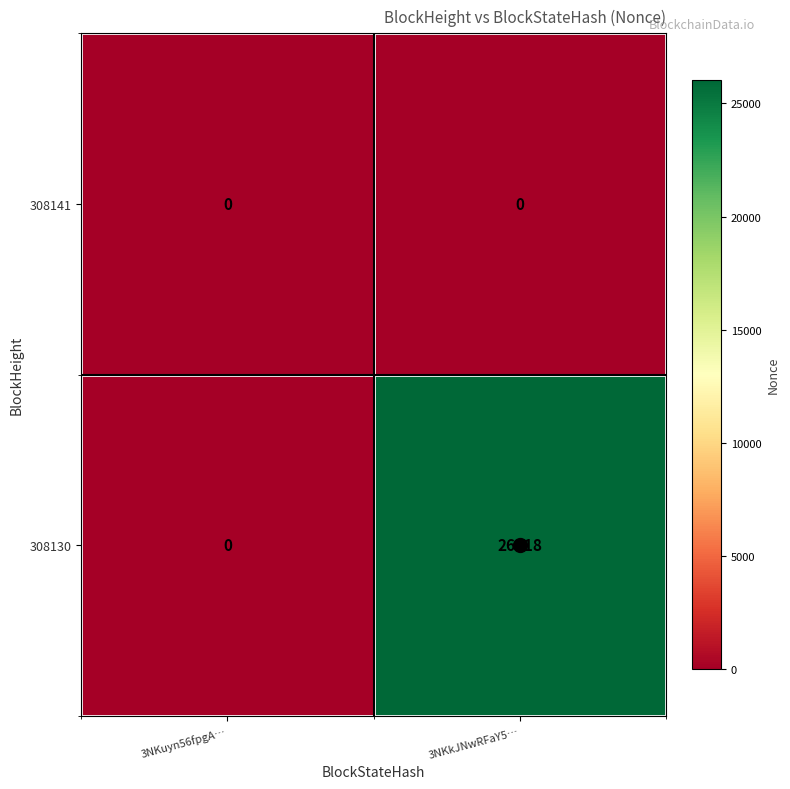

Rank the series by their maximum value, from lowest to highest.

308141, 308130